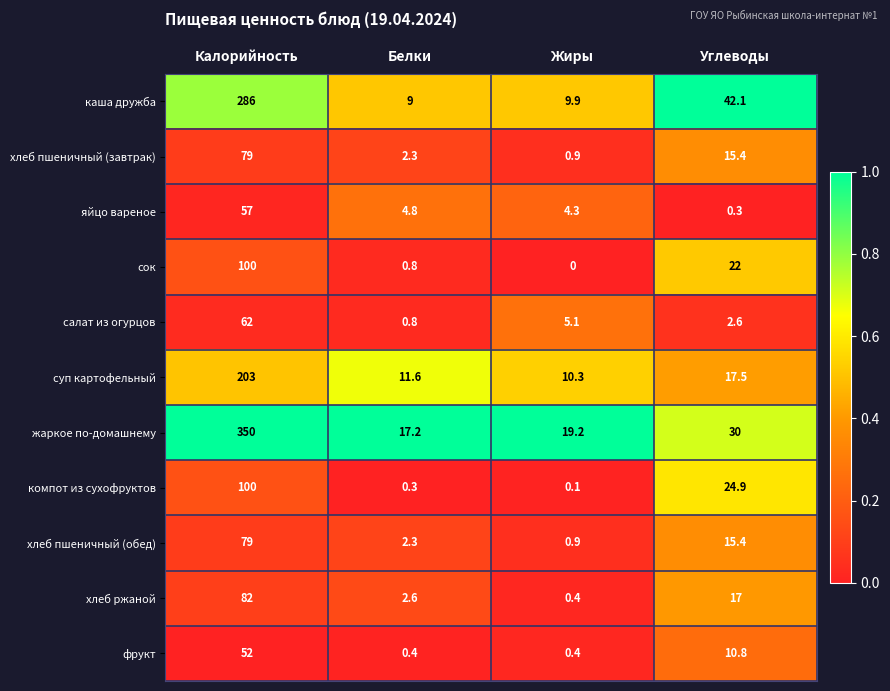

What is the sum of all фрукт values?

63.6